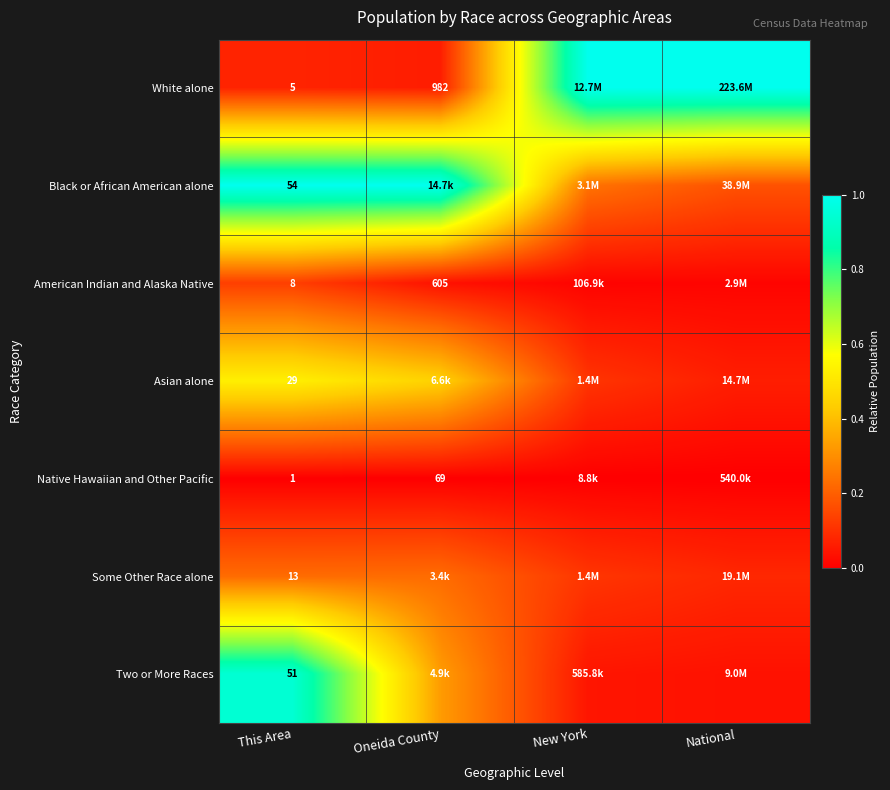

Is the value of Some Other Race alone at This Area greater than the value of White alone at Oneida County?

No